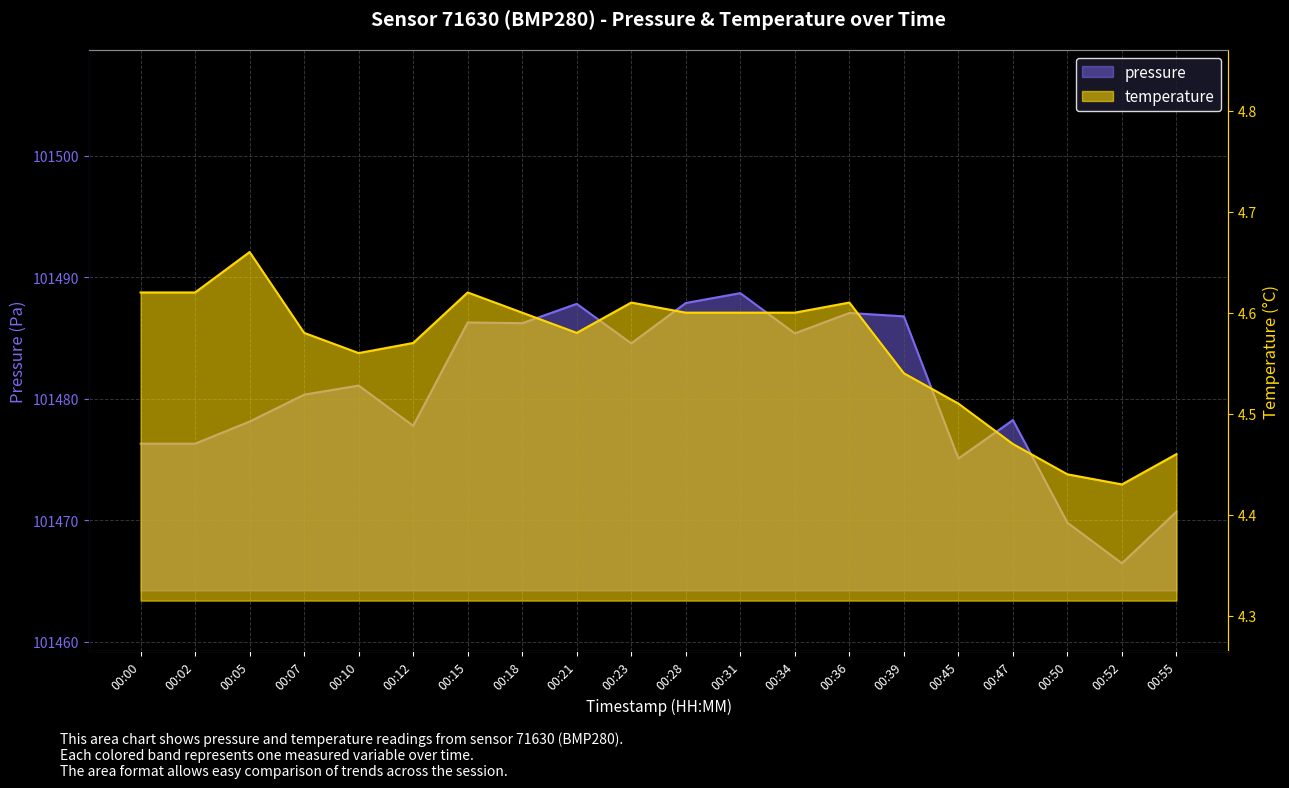

Is it true that temperature equals 4.6 at 00:36?

True